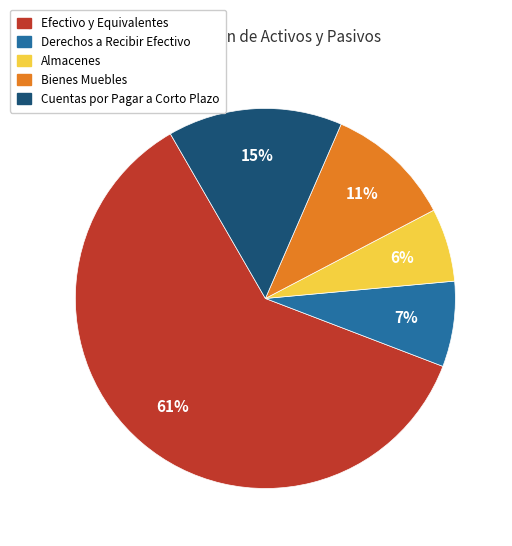

What is the ratio of the value at Bienes Muebles to the value at Efectivo y Equivalentes?

0.2